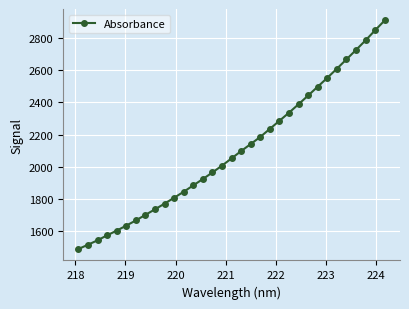

What is the difference between the maximum and minimum values?

1423.8